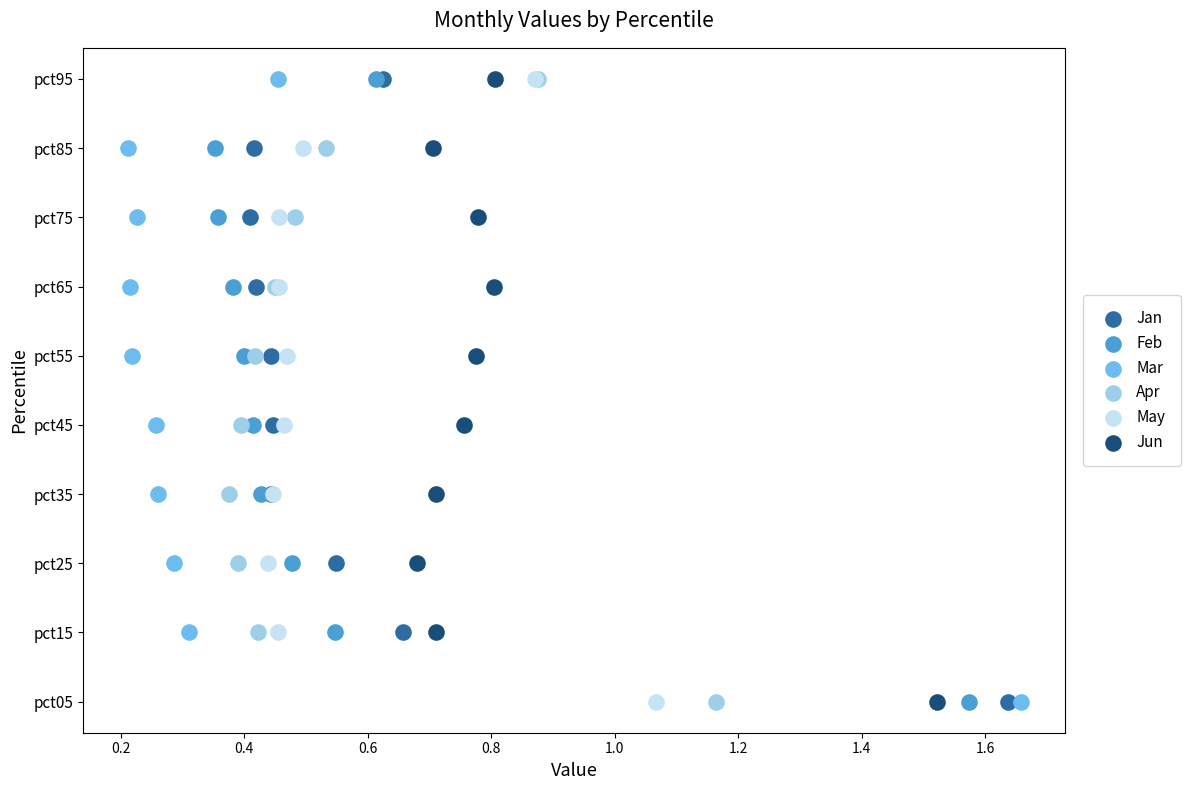

What are all the series names shown in the legend?

Jan, Feb, Mar, Apr, May, Jun